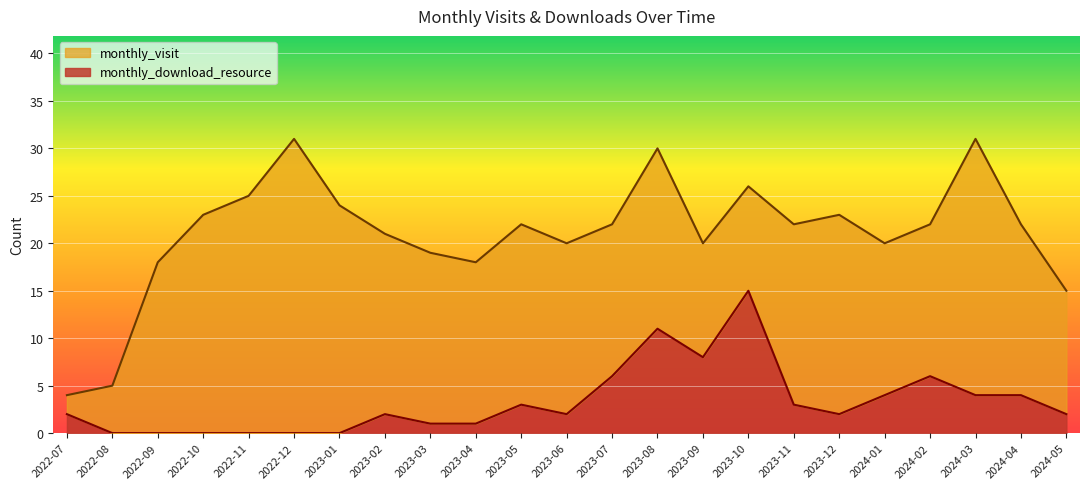

How many data points in monthly_download_resource are above 2?

10